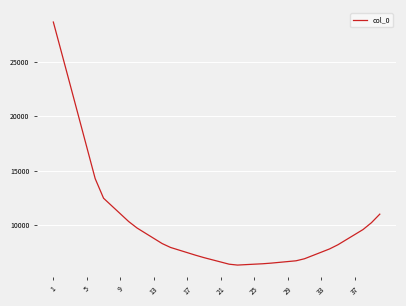

What is the smallest value displayed?

6359